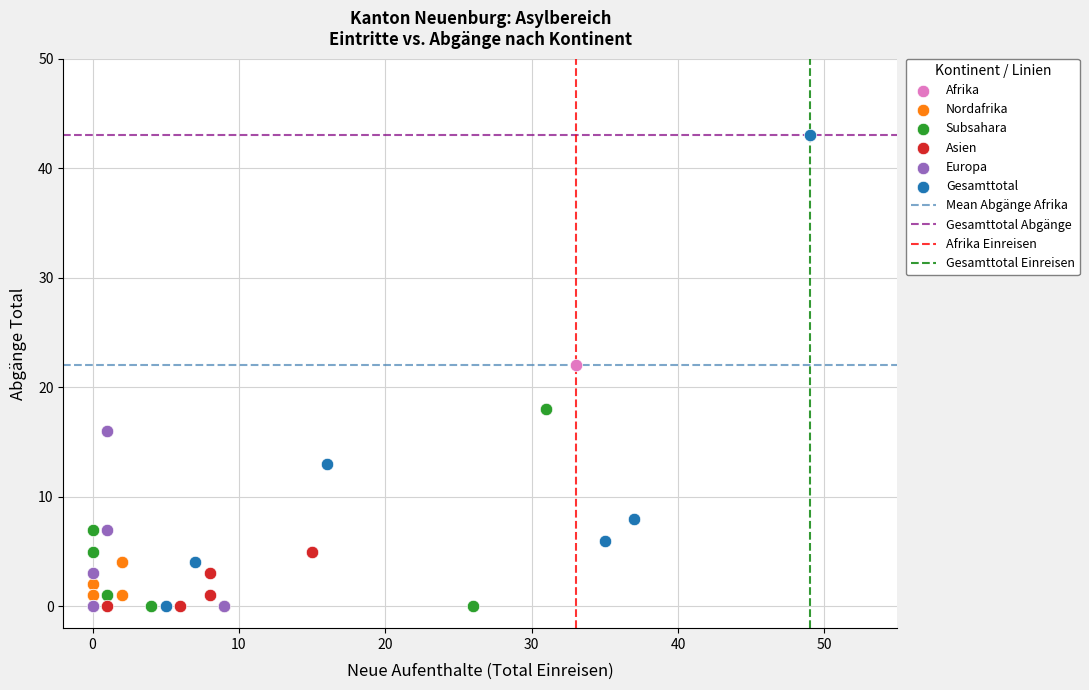

Which series contains the highest Y value?

Gesamttotal